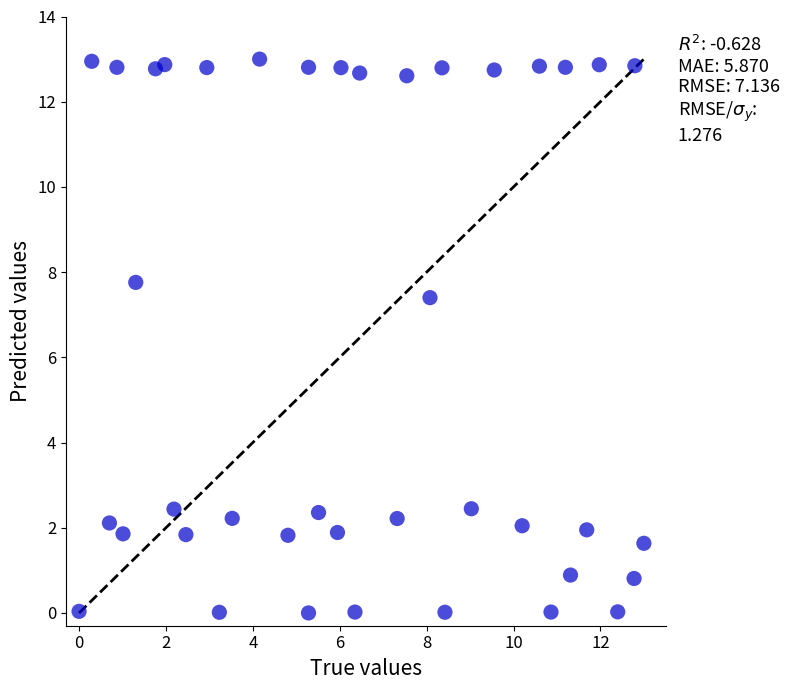

What is the range of Y values (max minus min)?

13.0